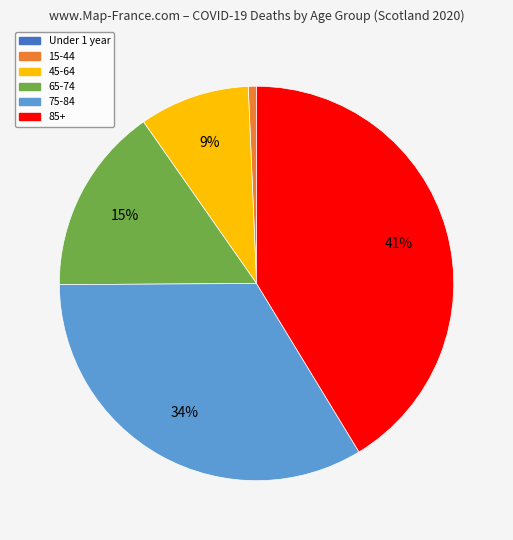

Do 45-64 and 15-44 together represent more than half of the pie?

No